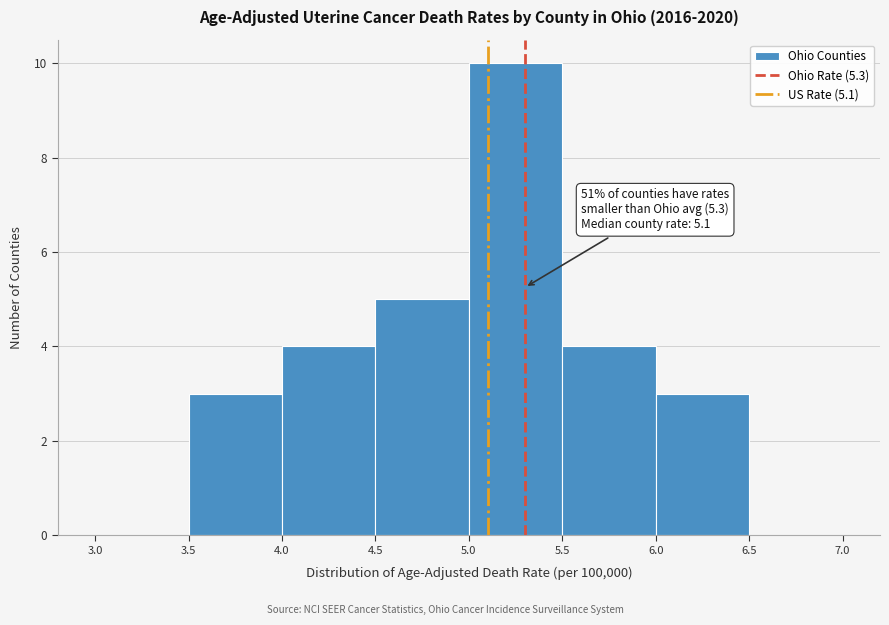

Over which range of the x-axis is the bar tallest?

5.0 to 5.5